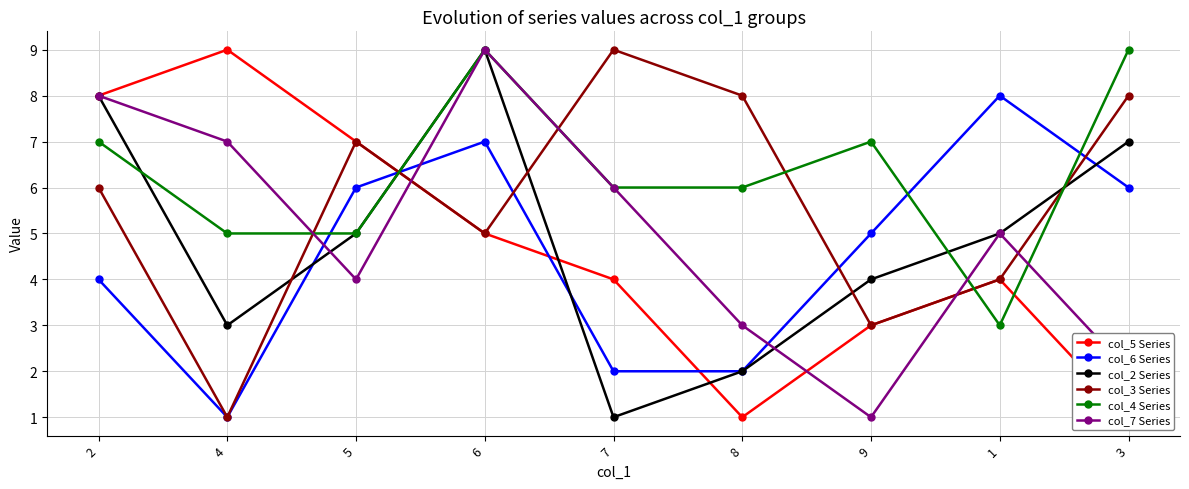

What is the greatest value displayed?

9